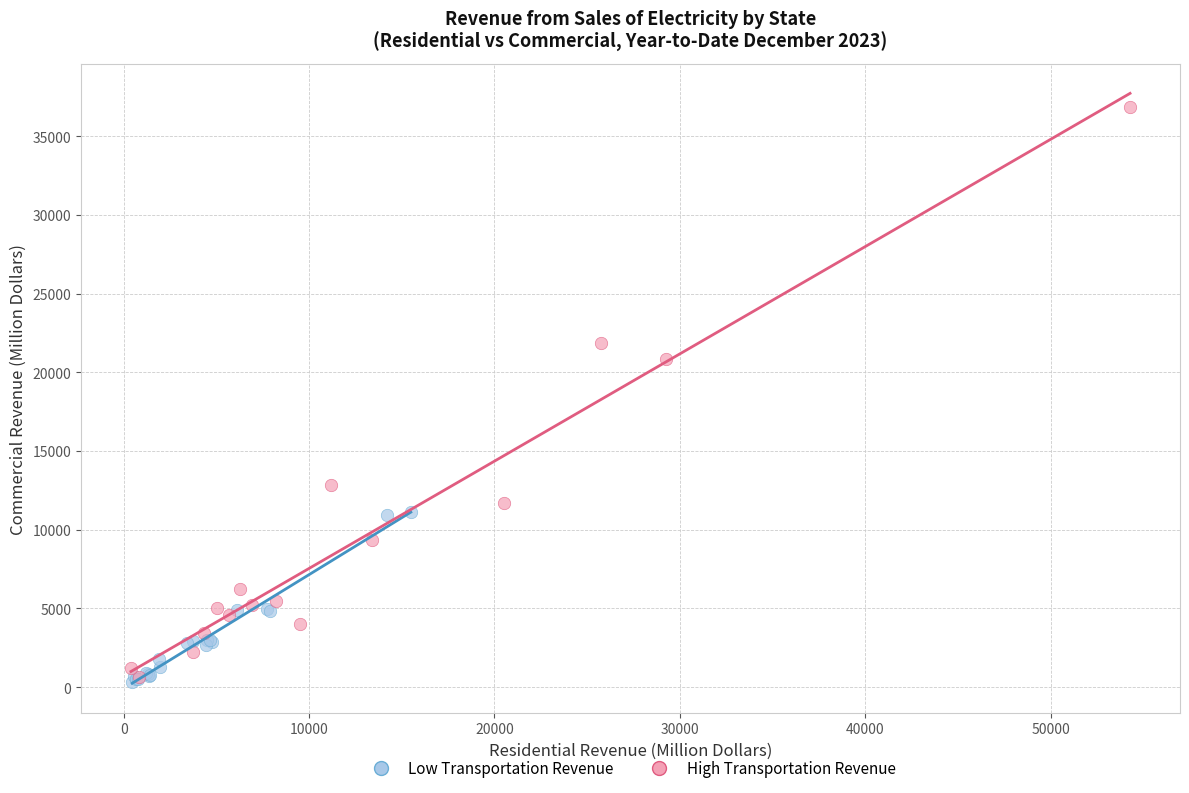

Which series has the largest Y range (max minus min)?

High Transportation Revenue